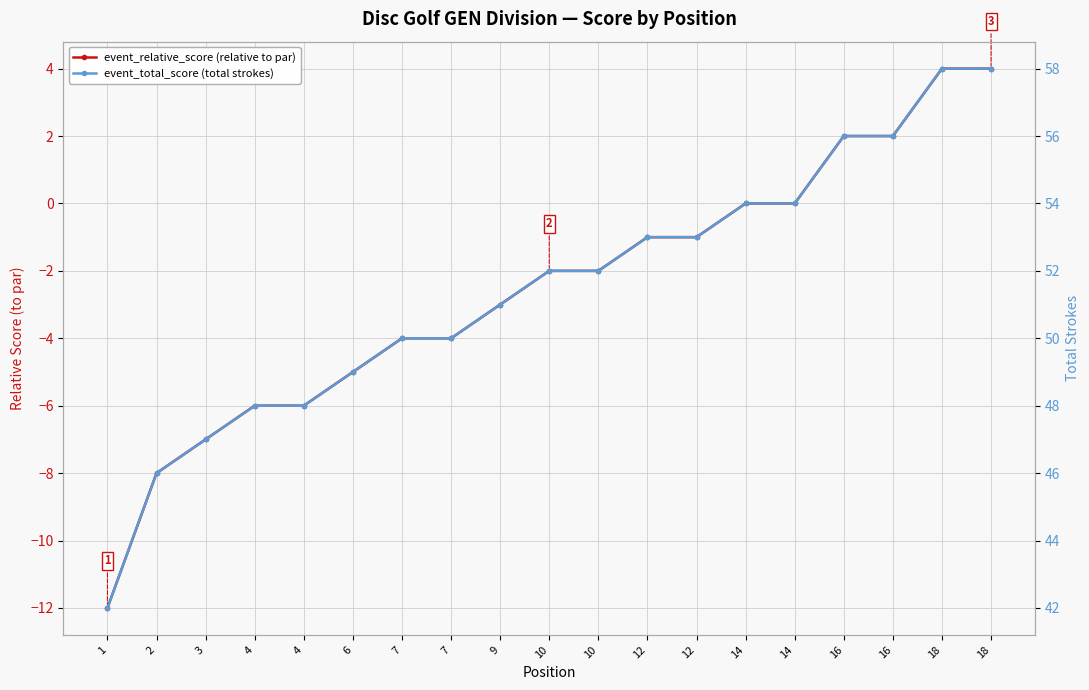

Which series has the largest total across all categories?

event_total_score (total strokes)